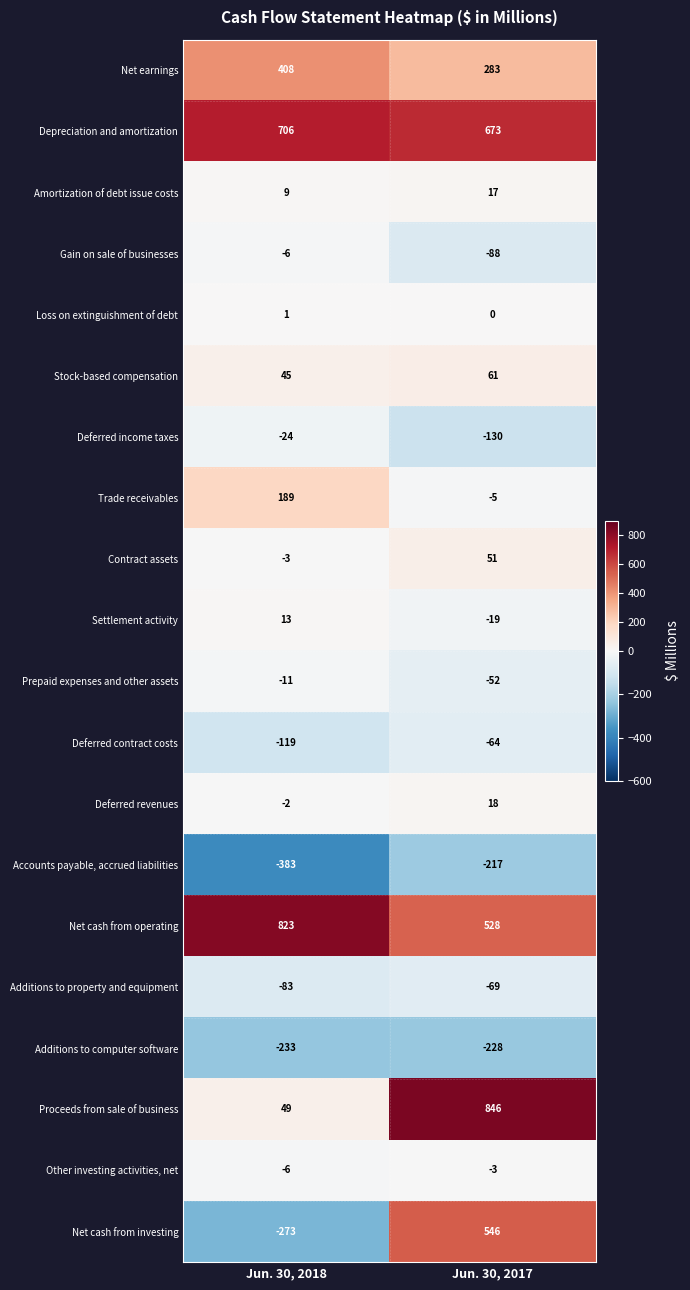

Which series has the largest range (max minus min)?

Net cash from investing